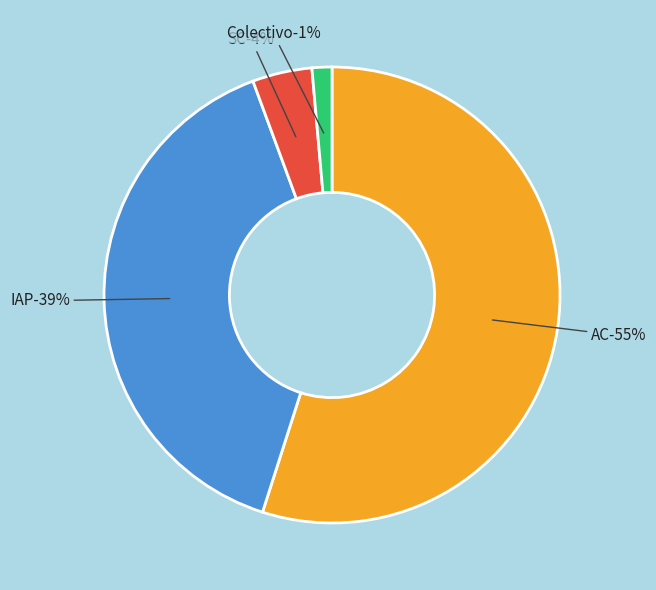

Rank the categories by value from lowest to highest.

Colectivo, SC, IAP, AC